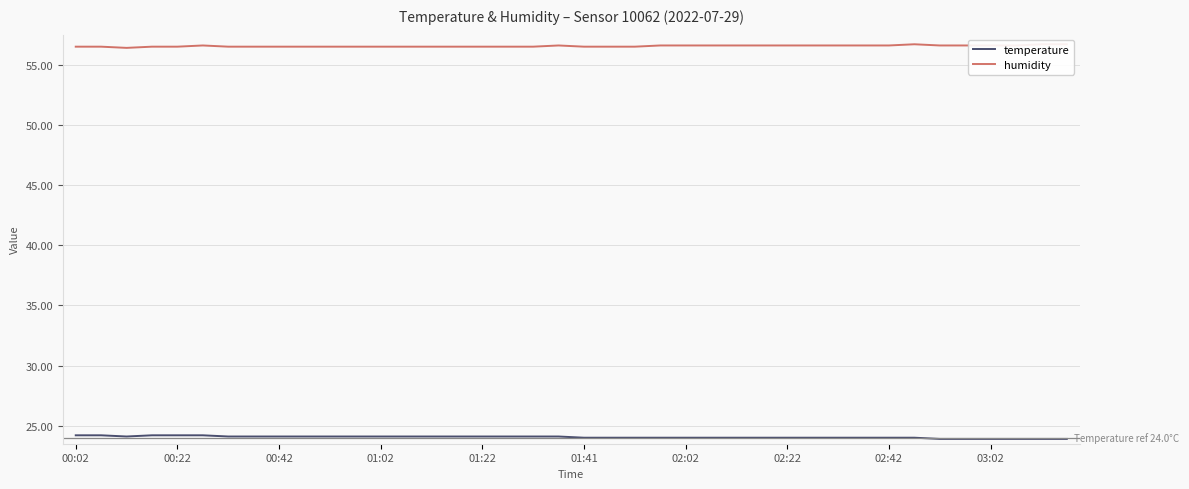

How many categories are shown in the chart?

40